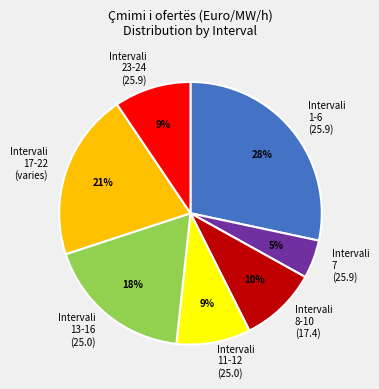

To the nearest percent, what is the average slice percentage?

14%